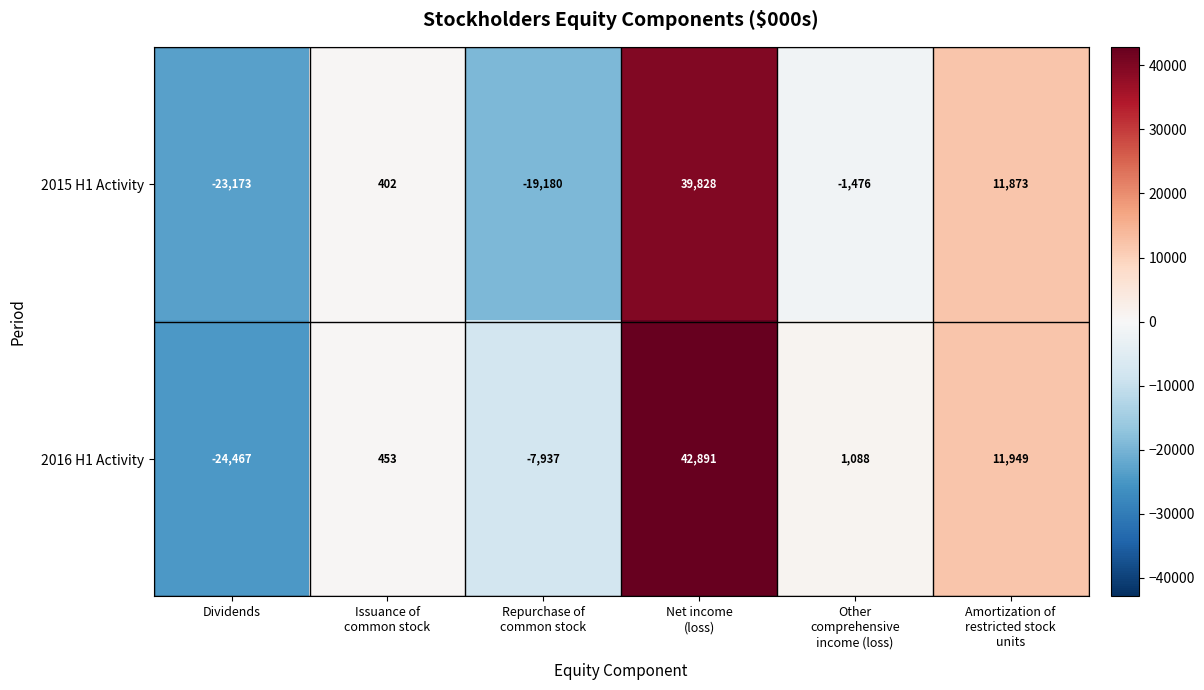

Reading left to right, list all the values displayed in this chart.

2015 H1 Activity: -23173	402	-19180	39828	-1476	11873
2016 H1 Activity: -24467	453	-7937	42891	1088	11949